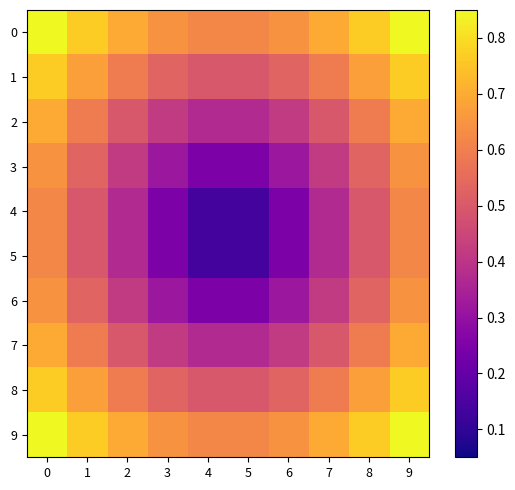

Reading left to right, what are all the values shown in this chart?

0: 0=0.8	1=0.8	2=0.7	3=0.6	4=0.6	5=0.6	6=0.6	7=0.7	8=0.8	9=0.8
1: 0=0.8	1=0.7	2=0.6	3=0.5	4=0.5	5=0.5	6=0.5	7=0.6	8=0.7	9=0.8
2: 0=0.7	1=0.6	2=0.5	3=0.4	4=0.4	5=0.4	6=0.4	7=0.5	8=0.6	9=0.7
3: 0=0.6	1=0.5	2=0.4	3=0.3	4=0.2	5=0.2	6=0.3	7=0.4	8=0.5	9=0.6
4: 0=0.6	1=0.5	2=0.4	3=0.2	4=0.1	5=0.1	6=0.2	7=0.4	8=0.5	9=0.6
5: 0=0.6	1=0.5	2=0.4	3=0.2	4=0.1	5=0.1	6=0.2	7=0.4	8=0.5	9=0.6
6: 0=0.6	1=0.5	2=0.4	3=0.3	4=0.2	5=0.2	6=0.3	7=0.4	8=0.5	9=0.6
7: 0=0.7	1=0.6	2=0.5	3=0.4	4=0.4	5=0.4	6=0.4	7=0.5	8=0.6	9=0.7
8: 0=0.8	1=0.7	2=0.6	3=0.5	4=0.5	5=0.5	6=0.5	7=0.6	8=0.7	9=0.8
9: 0=0.8	1=0.8	2=0.7	3=0.6	4=0.6	5=0.6	6=0.6	7=0.7	8=0.8	9=0.8